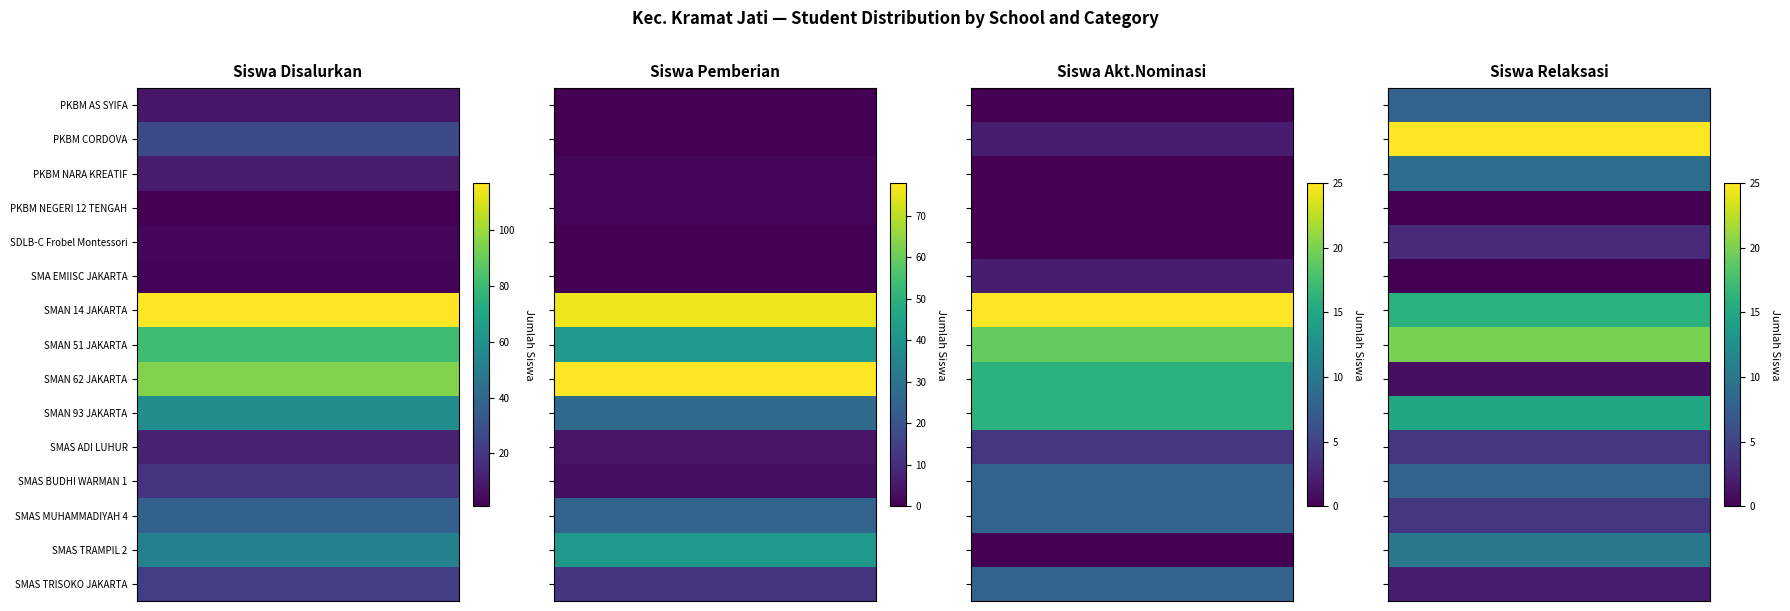

Which series has the widest spread of values?

SMAN 14 JAKARTA